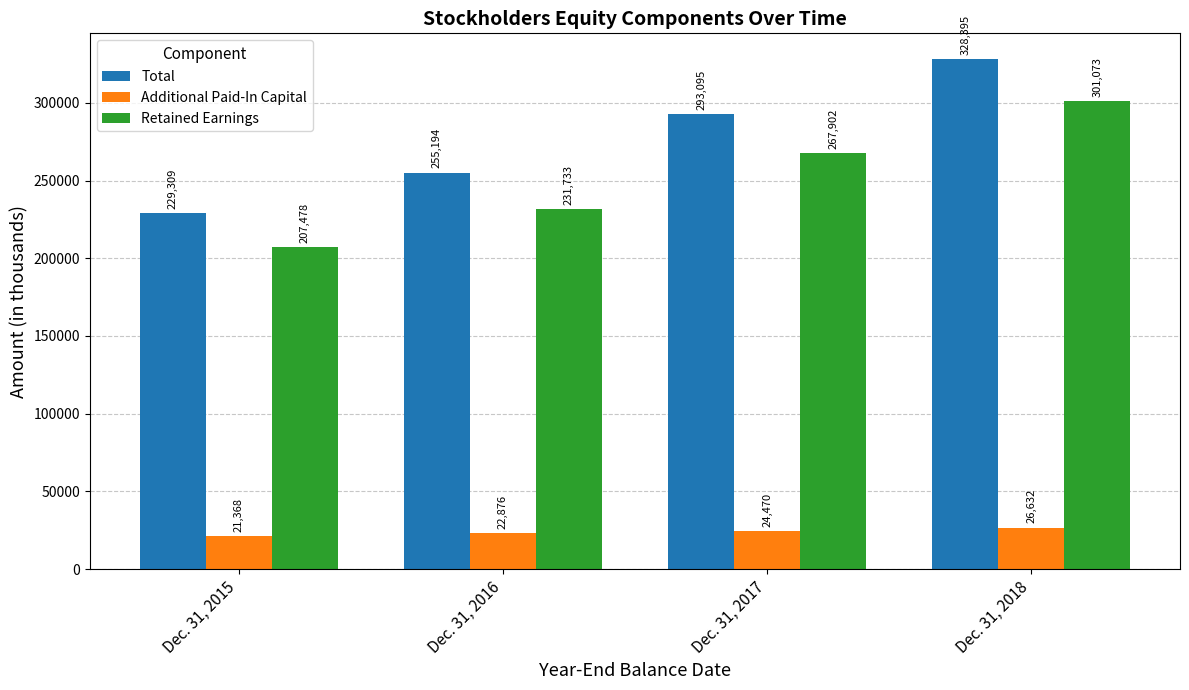

What is the value of the Total bar at the 2nd from the left?

255194